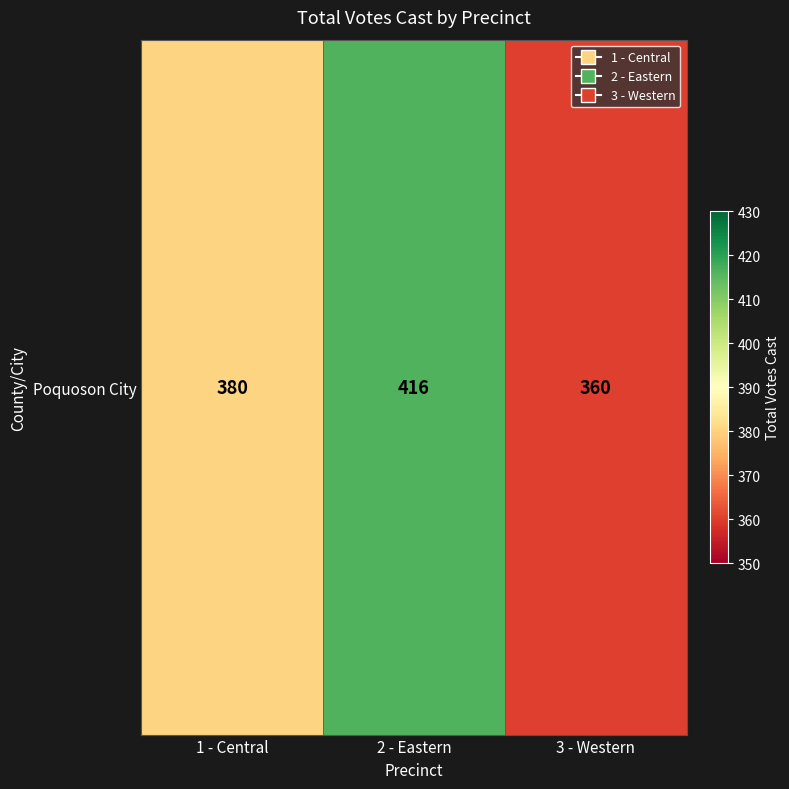

Is it true that the value at 1 - Central is 380?

True